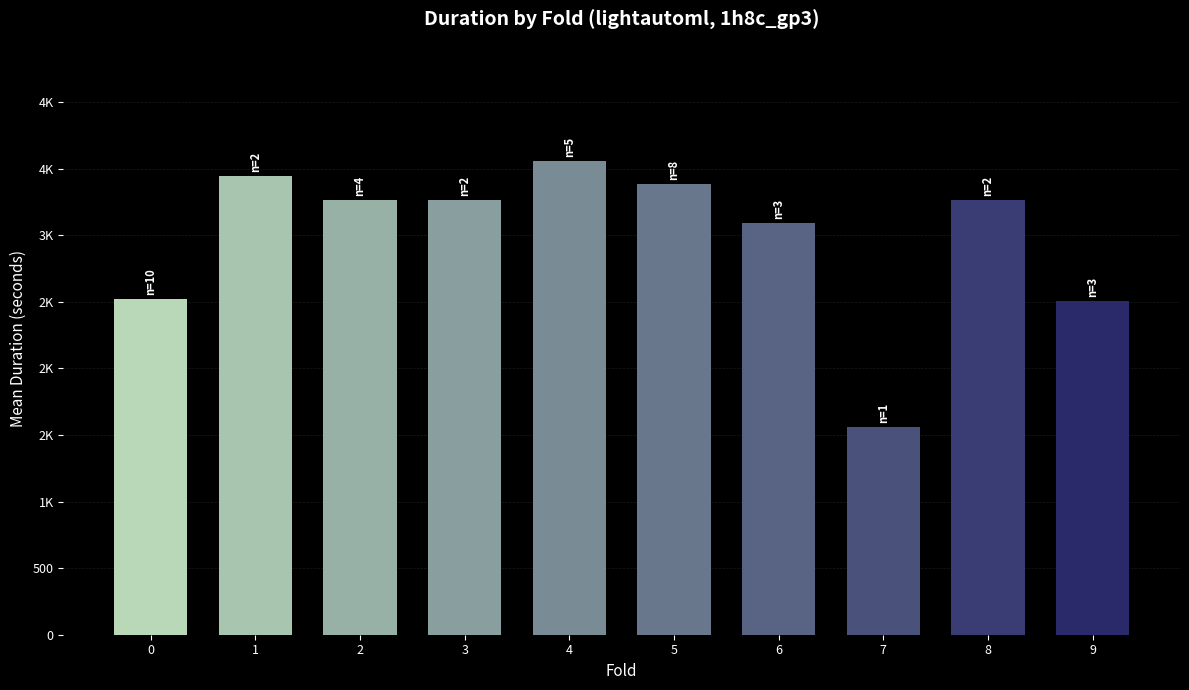

Rank the categories by value from highest to lowest.

4, 1, 5, 8, 3, 2, 6, 0, 9, 7